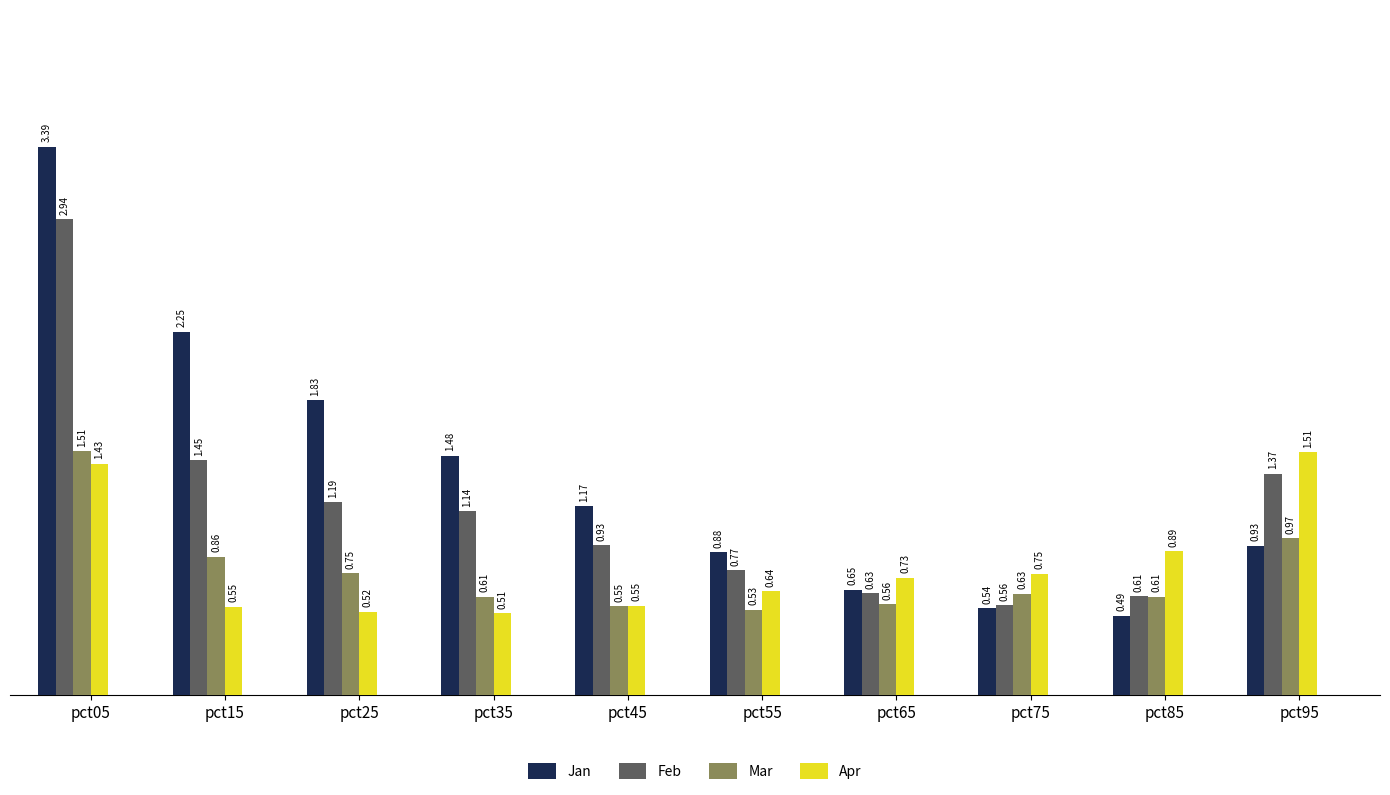

Which series changed the most between pct05 and pct75?

Jan